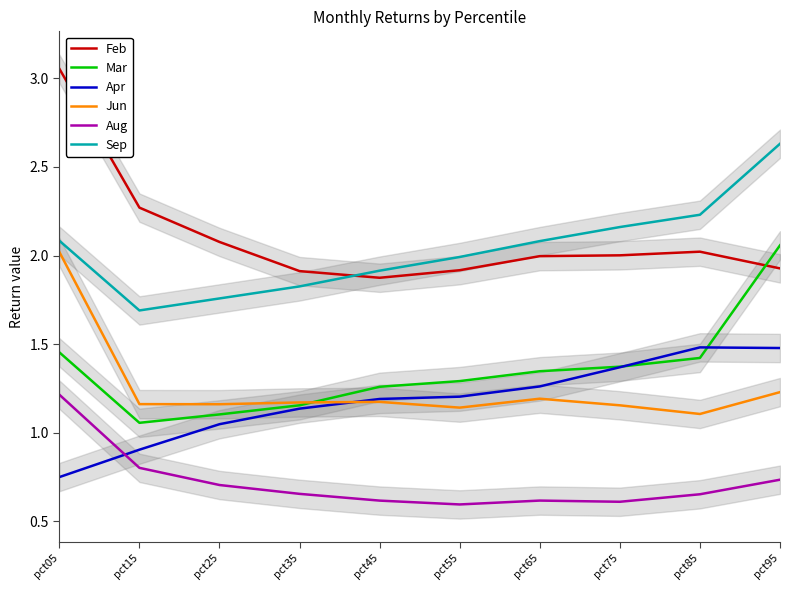

What value does the Feb series have at pct35?

1.9